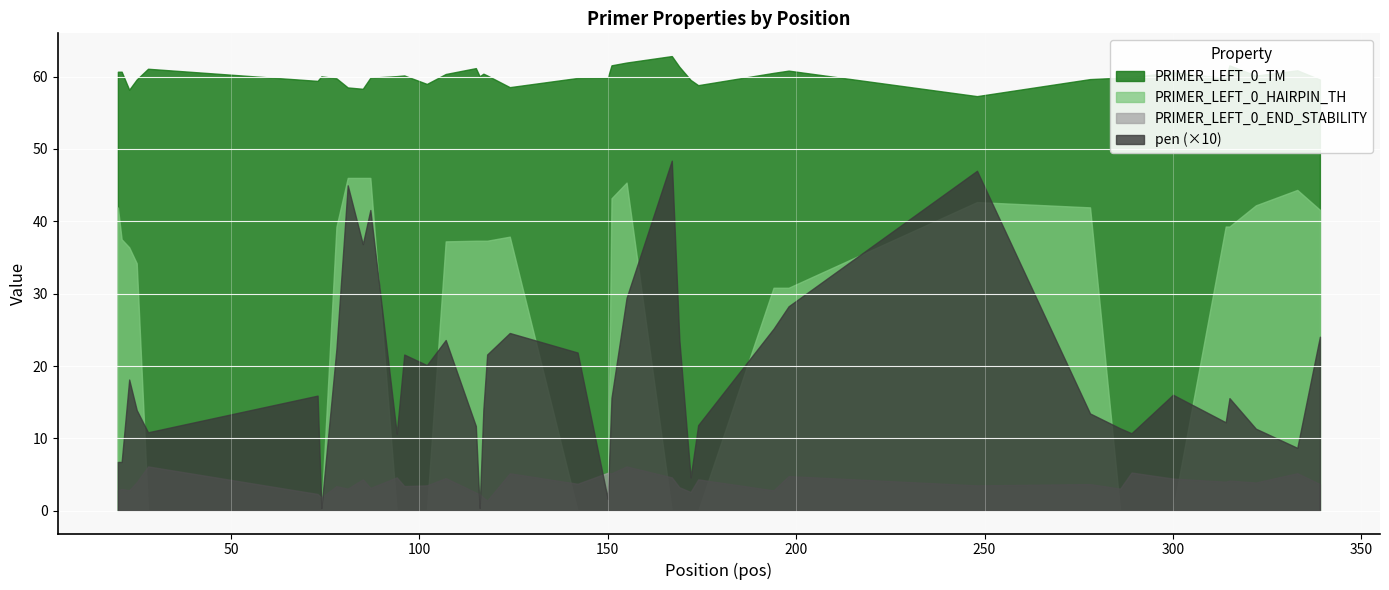

What are all the series names shown in the legend?

PRIMER_LEFT_0_TM, PRIMER_LEFT_0_HAIRPIN_TH, PRIMER_LEFT_0_END_STABILITY, pen (×10)